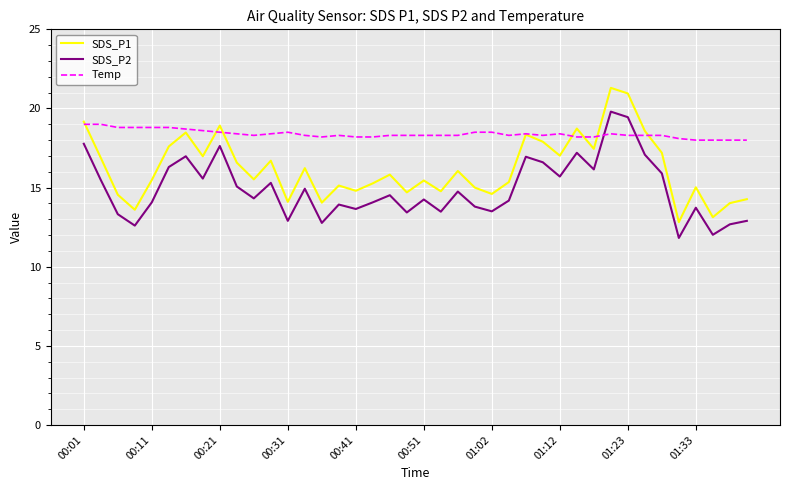

True or false: SDS_P2 and SDS_P1 intersect in this chart.

False